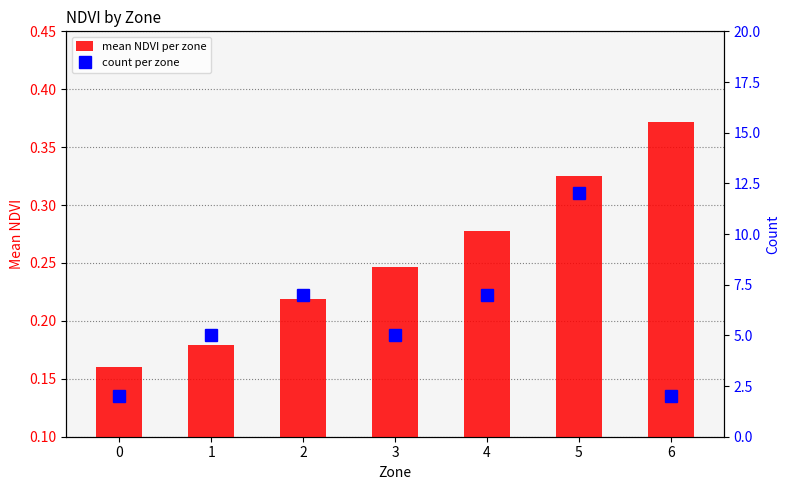

Rank the categories by mean NDVI per zone value from highest to lowest.

6, 5, 4, 3, 2, 1, 0